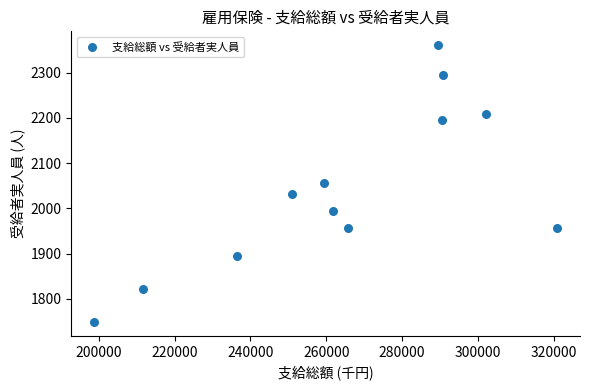

What is the average X value?

264904